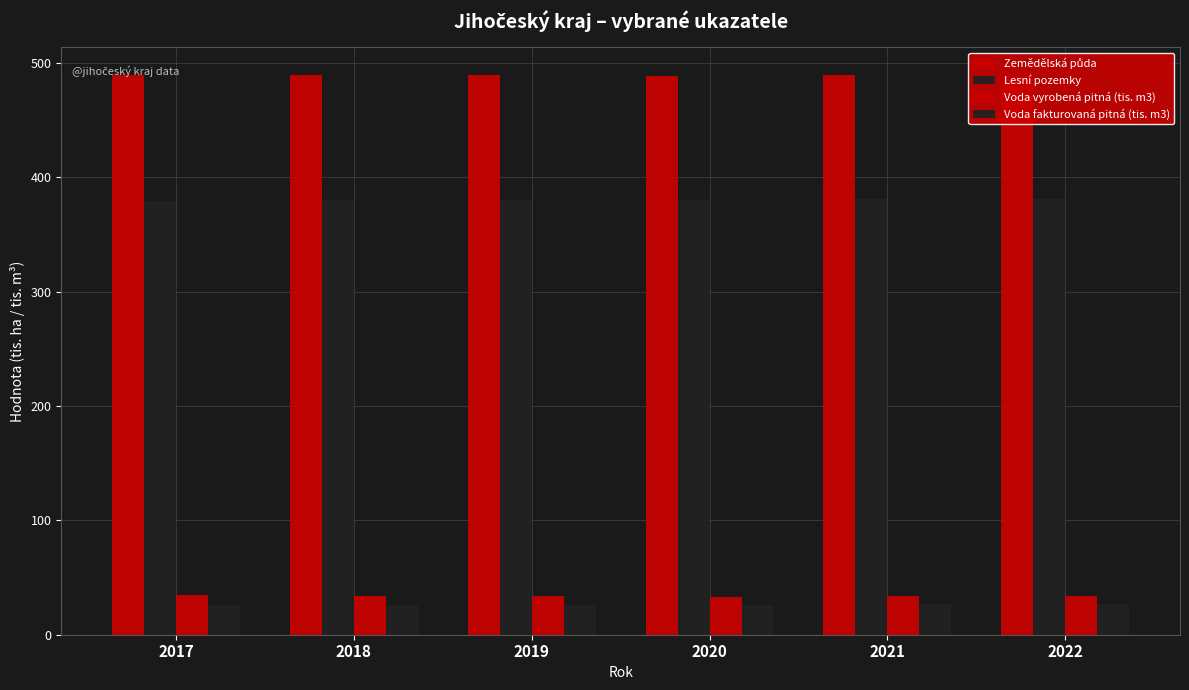

What is the minimum value for Voda fakturovaná pitná (tis. m3)?

25.9